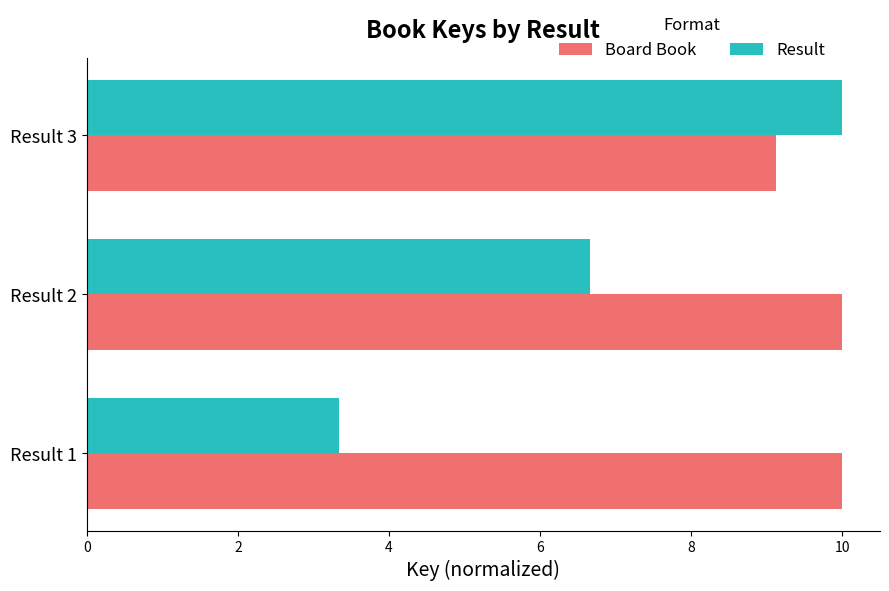

At which category is the sum across all series the highest?

Result 3